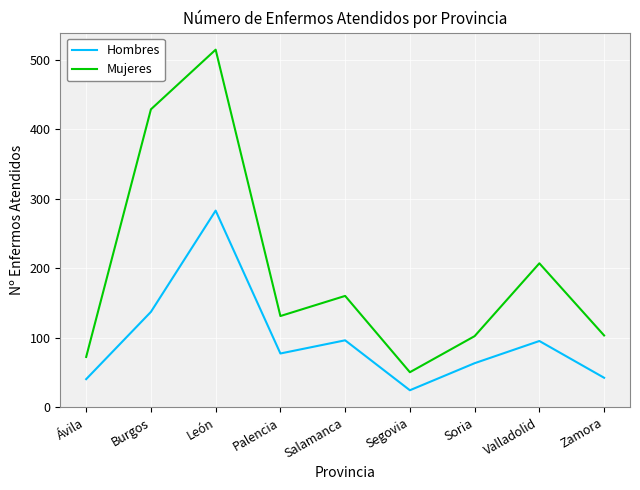

True or false: Mujeres has more than 2 interior local peaks.

True